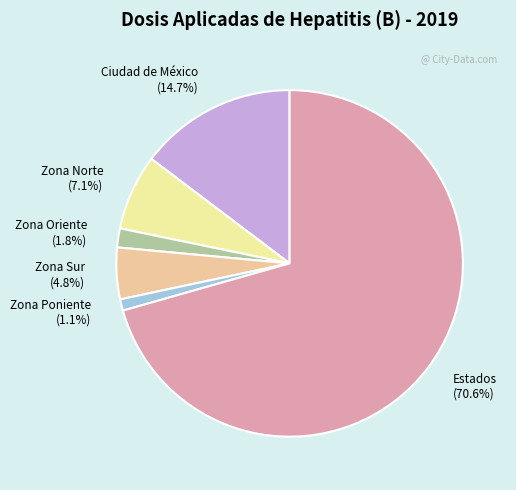

To the nearest percent, what percentage of the pie is Zona Poniente?

1%